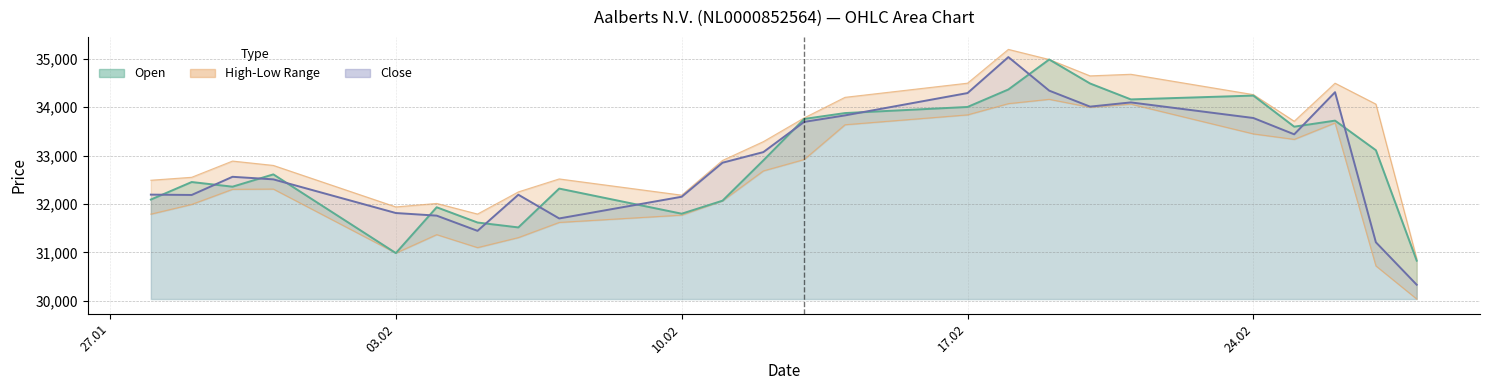

List the series in order of their peak value, lowest first.

Low, Open, Close, High